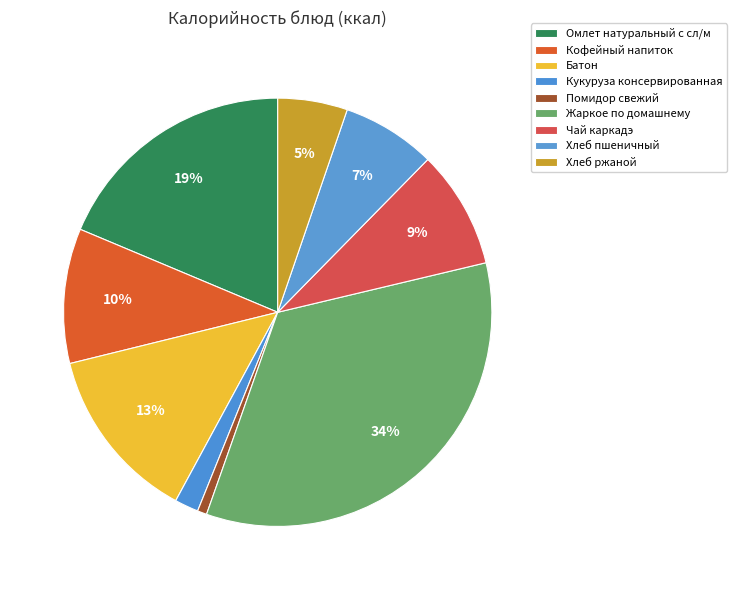

To the nearest percent, what percentage of the pie is Батон?

13%